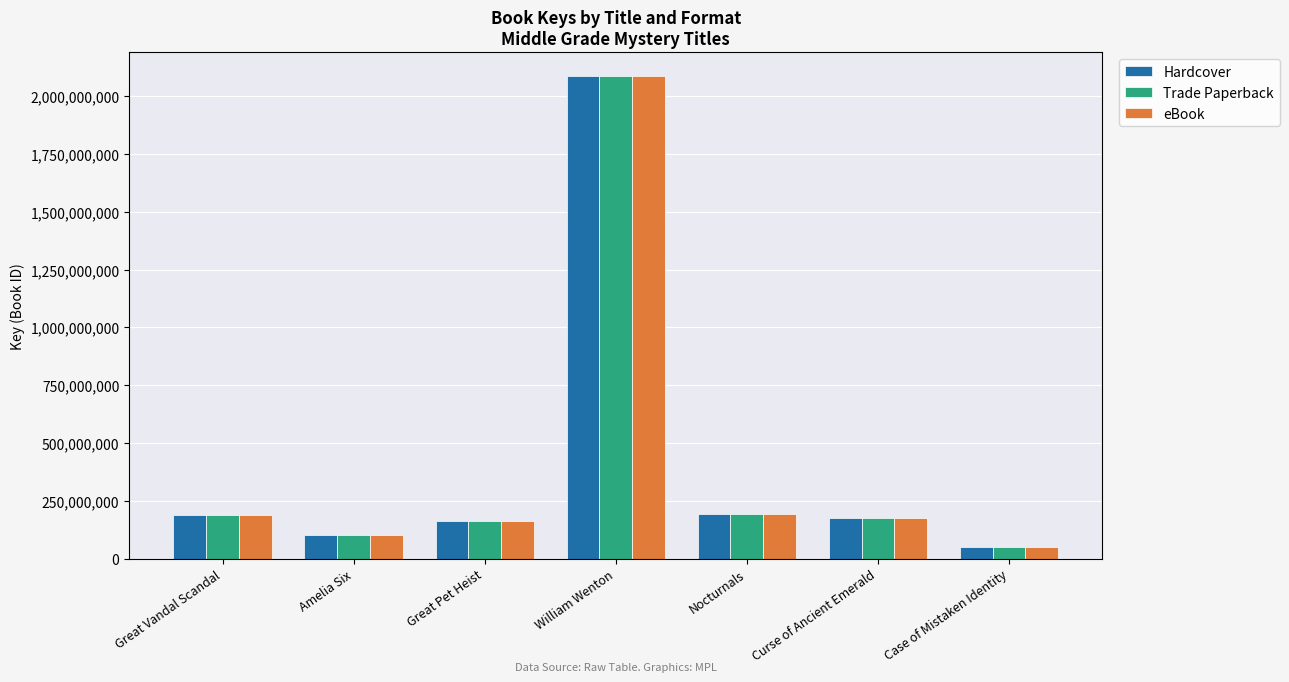

Which category has the lowest value in the Hardcover series?

Case of Mistaken Identity